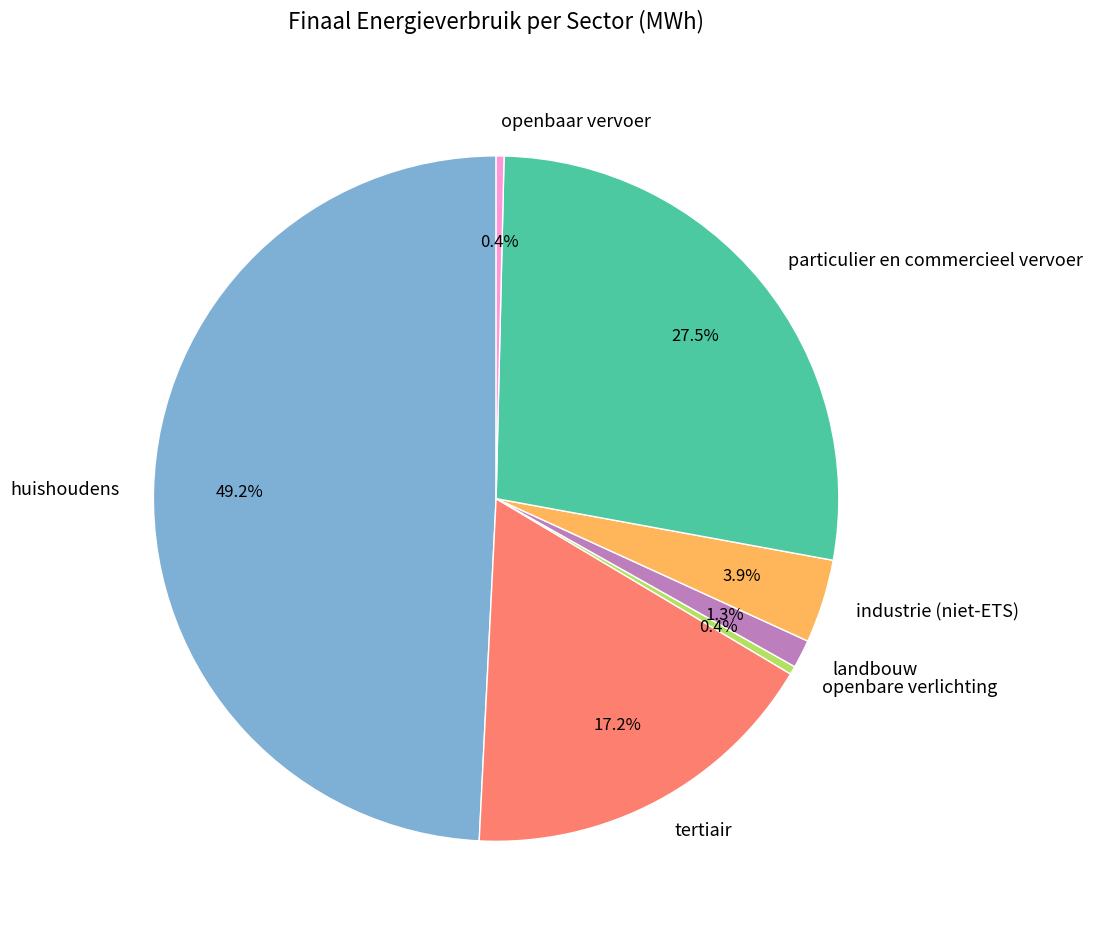

Between tertiair and openbare verlichting, which is larger?

tertiair